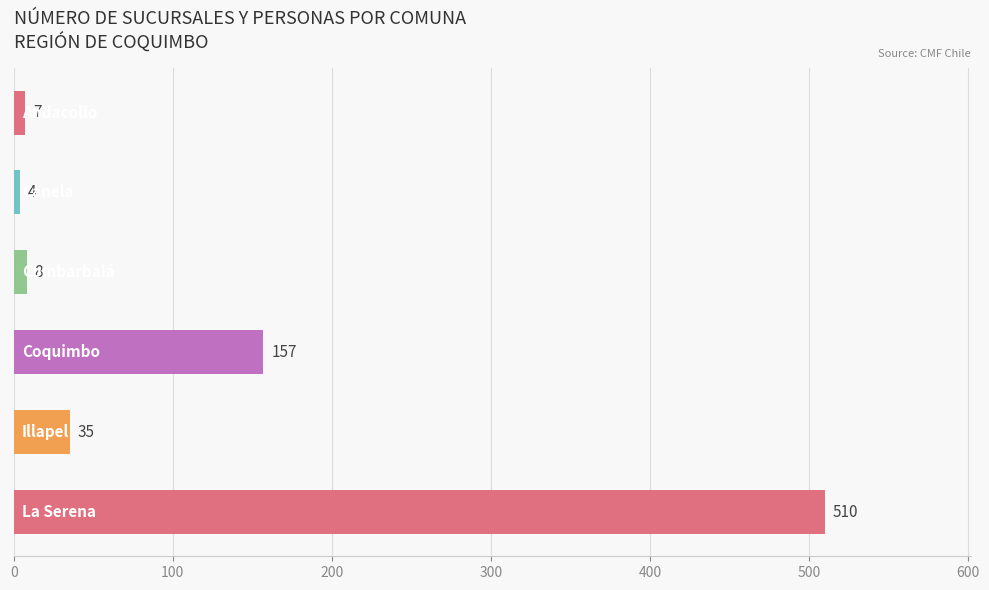

What is the maximum value shown in the chart?

510